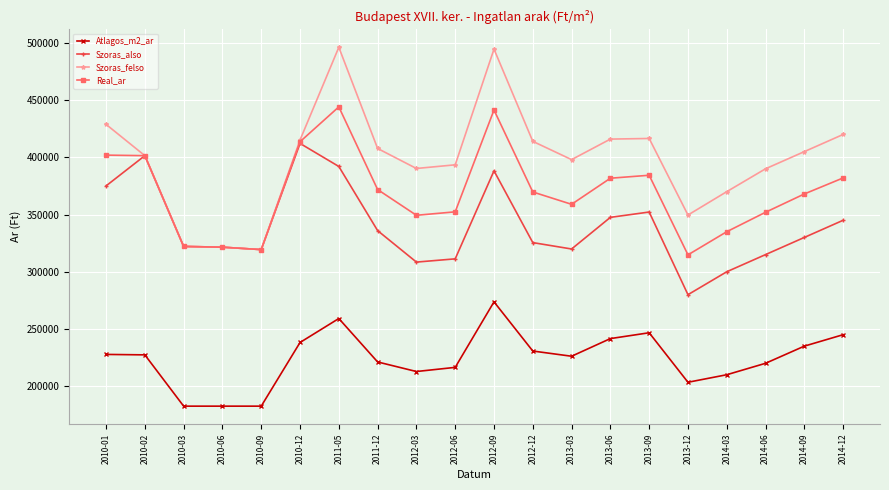

What is the sum of the Atlagos_m2_ar values at 2010-03 and 2010-01?

410294